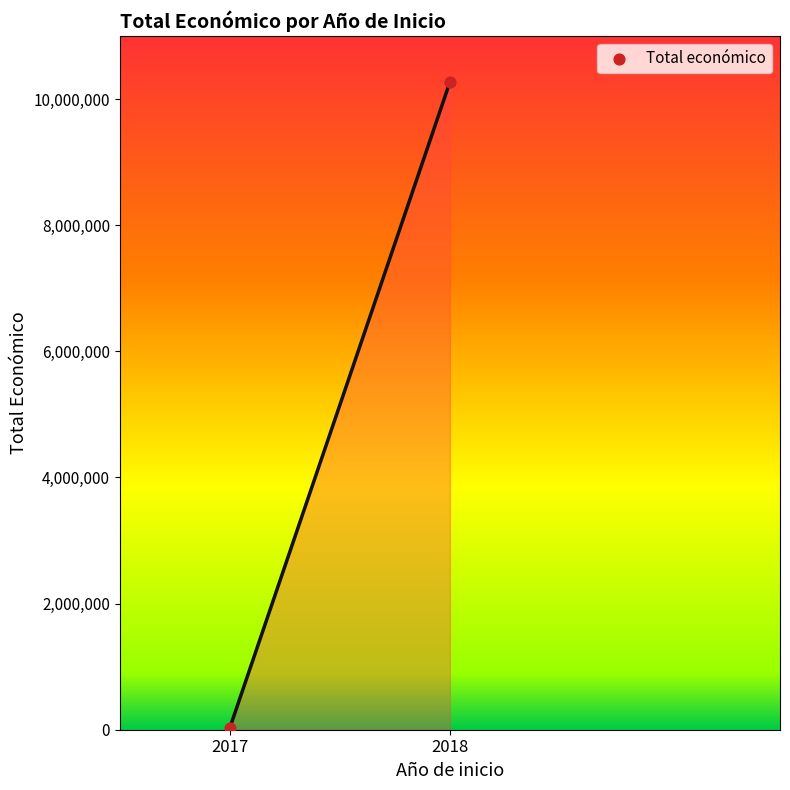

What is the range of Y values (max minus min)?

10239672